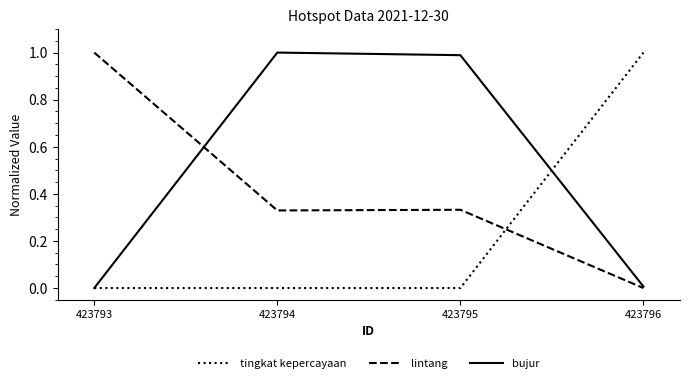

Between 423793 and 423795, which series saw the biggest shift?

bujur